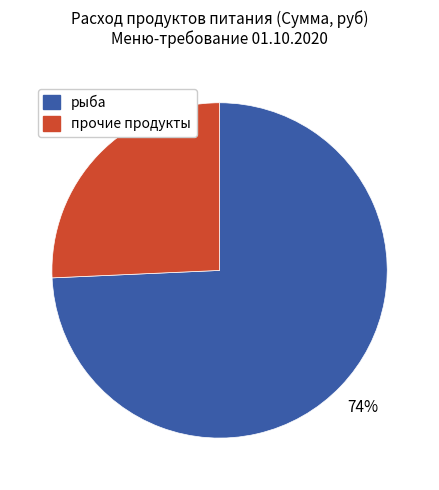

Does any single category account for the majority?

Yes